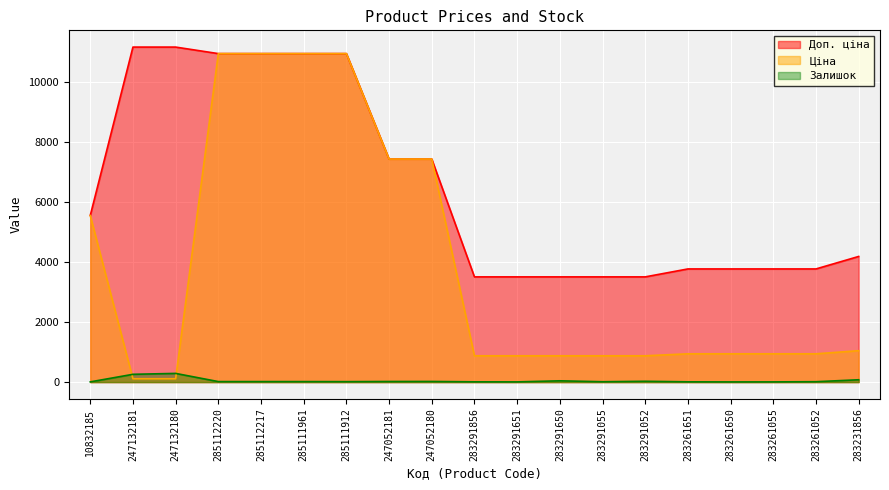

Reading left to right, list all the values displayed in this chart.

Доп. ціна: 10832185=5560.3	247132181=11182.0	247132180=11182.0	285112220=10964.4	285112217=10964.4	285111961=10964.4	285111912=10964.4	247052181=7444.6	247052180=7444.6	283291856=3511.9	283291651=3511.9	283291650=3511.9	283291055=3511.9	283291052=3511.9	283261651=3777.0	283261650=3777.0	283261055=3777.0	283261052=3777.0	283231856=4193.5
Ціна: 10832185=5560.3	247132181=111.8	247132180=111.8	285112220=10964.4	285112217=10964.4	285111961=10964.4	285111912=10964.4	247052181=7444.6	247052180=7444.6	283291856=878.0	283291651=878.0	283291650=878.0	283291055=878.0	283291052=878.0	283261651=944.2	283261650=944.2	283261055=944.2	283261052=944.2	283231856=1048.4
Залишок: 10832185=7.0	247132181=260.0	247132180=290.0	285112220=17.0	285112217=17.0	285111961=17.0	285111912=15.0	247052181=20.0	247052180=21.0	283291856=9.0	283291651=7.0	283291650=43.0	283291055=12.0	283291052=27.0	283261651=9.0	283261650=6.0	283261055=7.0	283261052=13.0	283231856=78.0